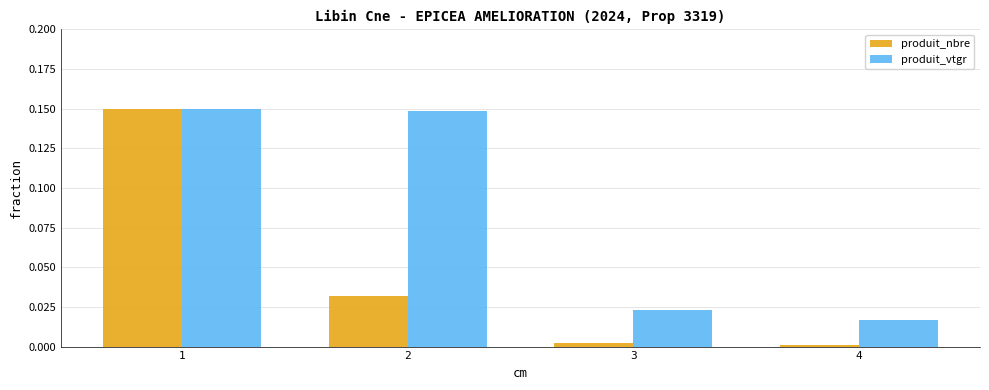

Between 1 and 2, which series saw the biggest shift?

produit_nbre